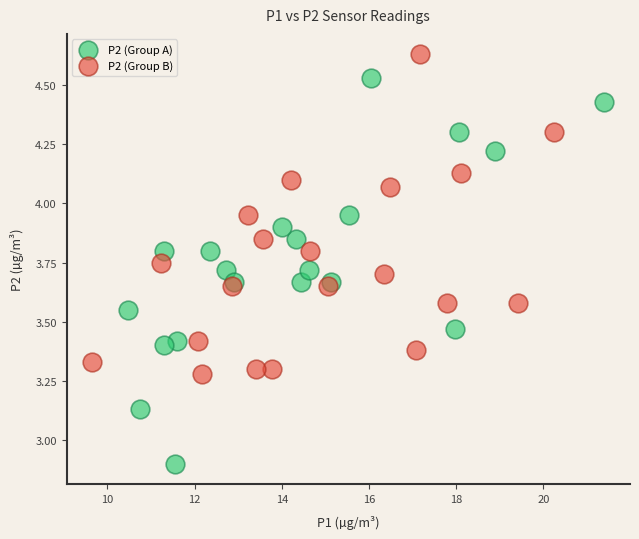

What are all the series names shown in the legend?

P2 (Group A), P2 (Group B)